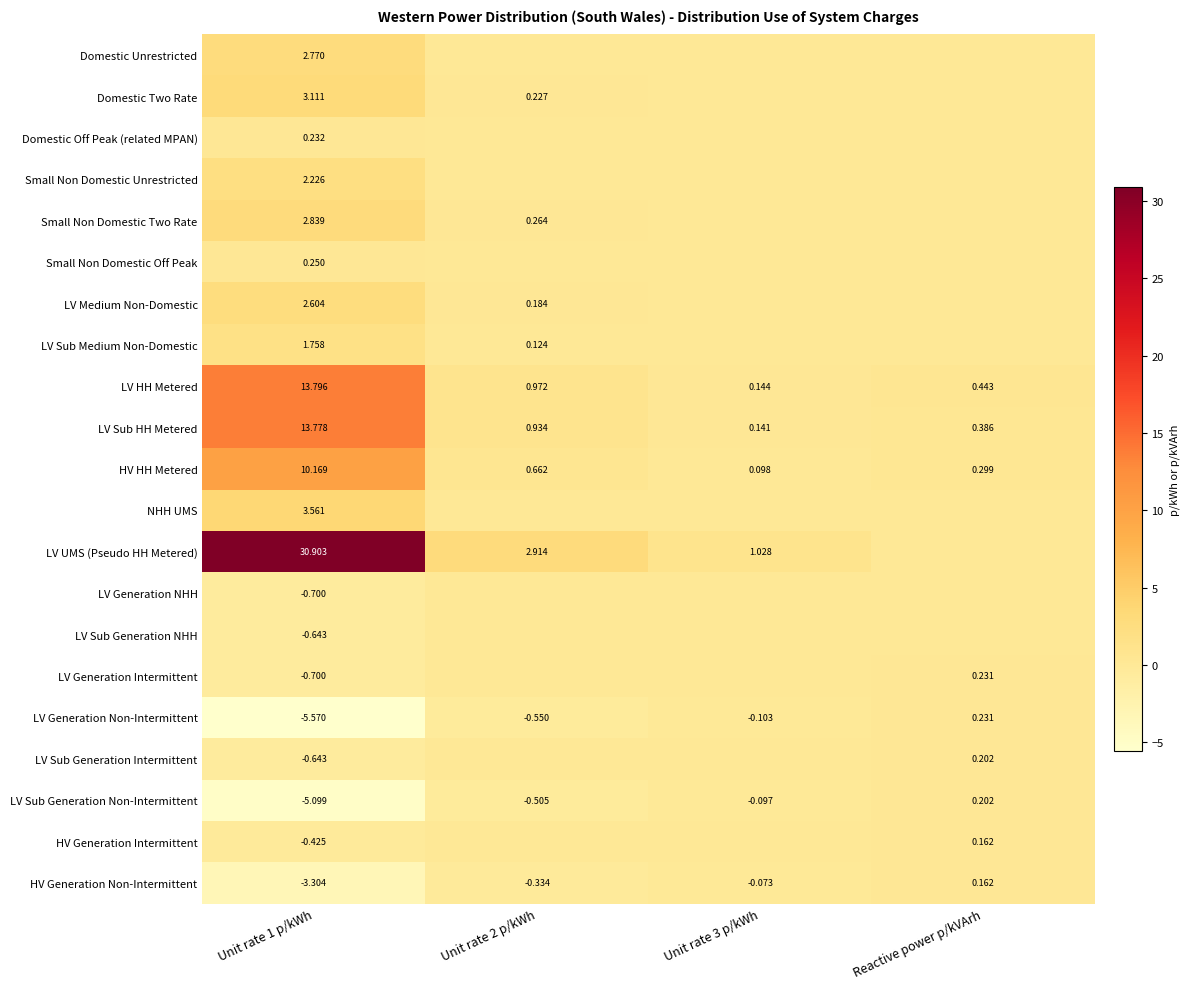

True or false: HV Generation Intermittent has a value of -0.1 at Unit rate 1 p/kWh.

False